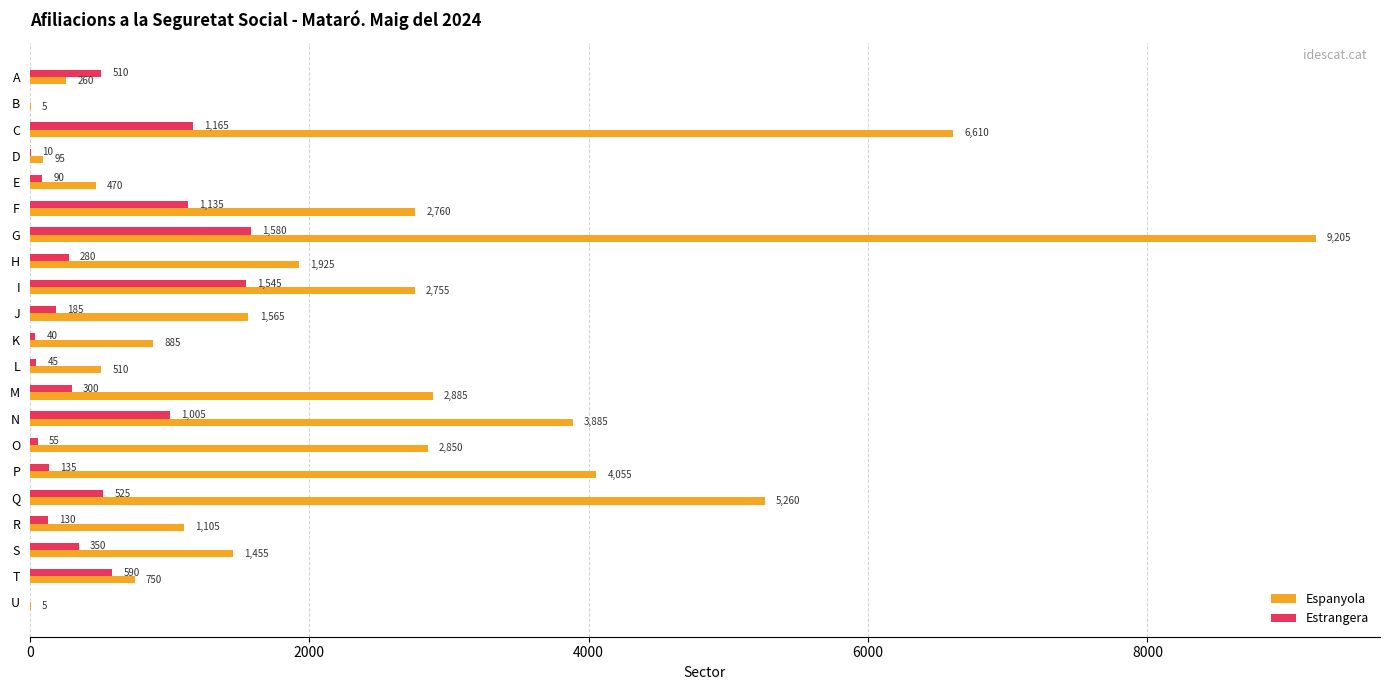

At which category is the sum across all series the highest?

G